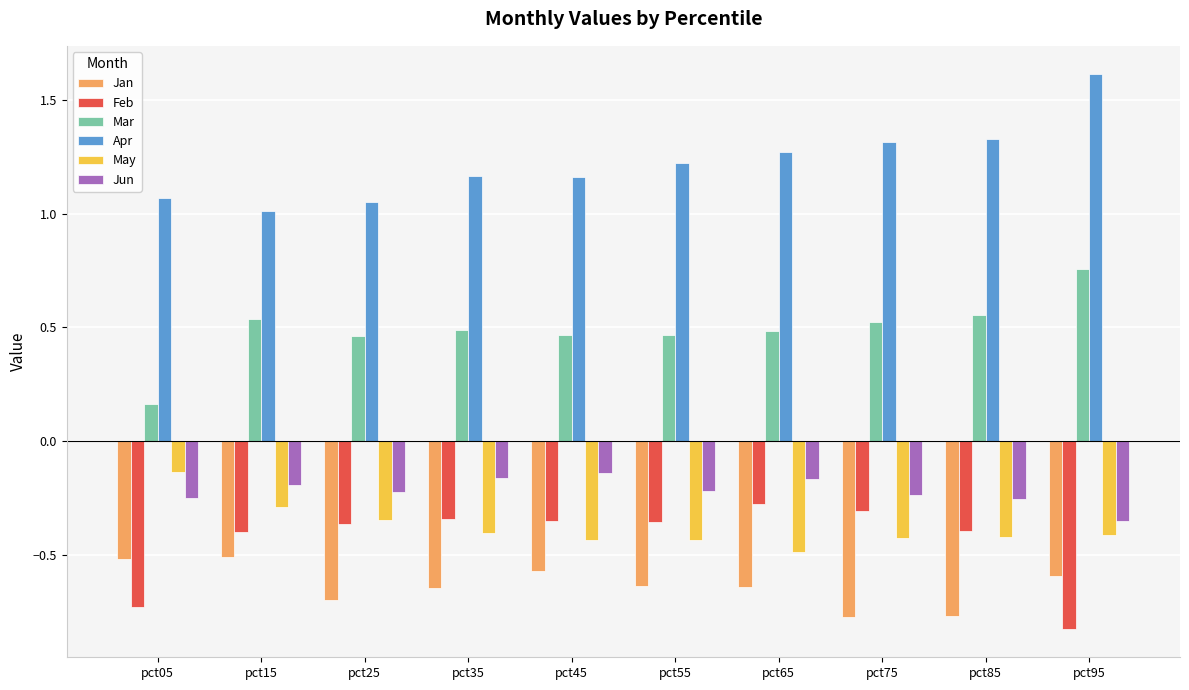

Where is May nearest to the value 0?

pct05